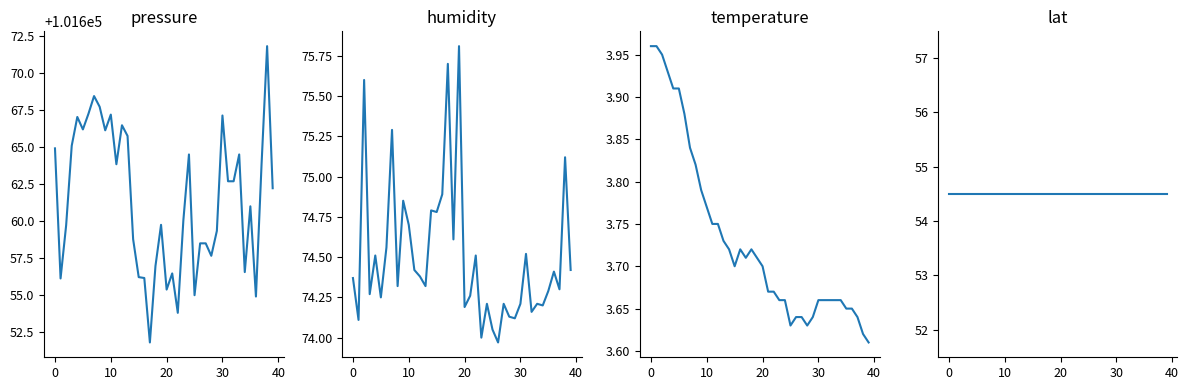

How many interior local peaks does the humidity series have?

14